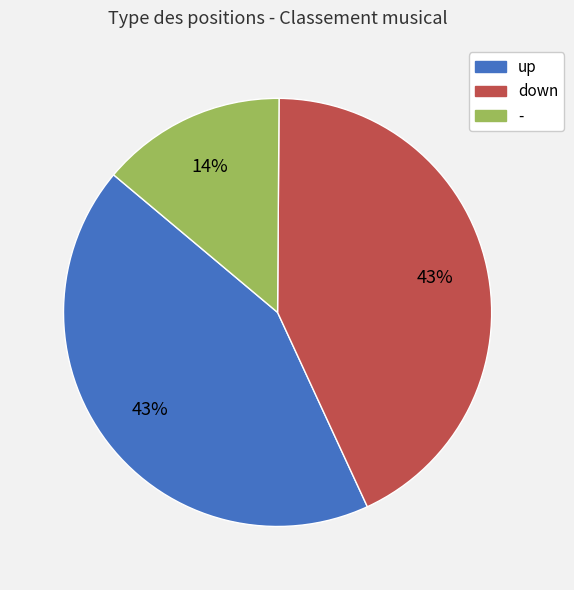

To the nearest percent, what is the difference between the largest and smallest slice percentages?

29%